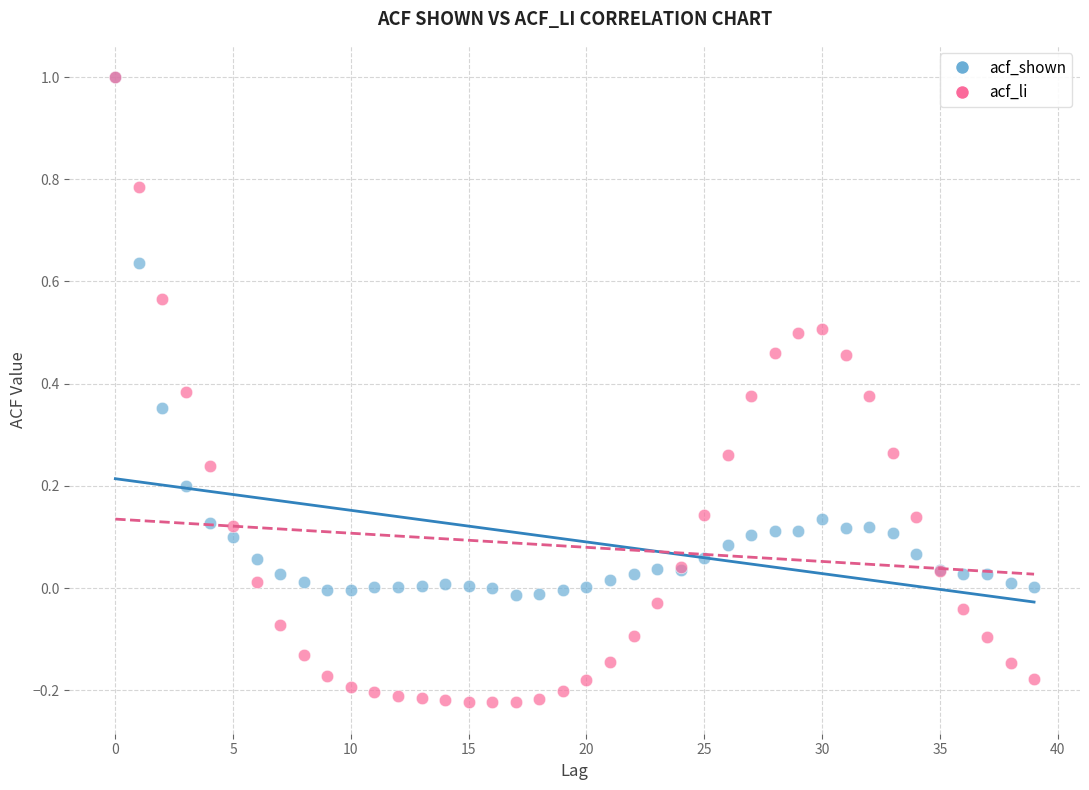

What are all the series names shown in the legend?

acf_shown, acf_li